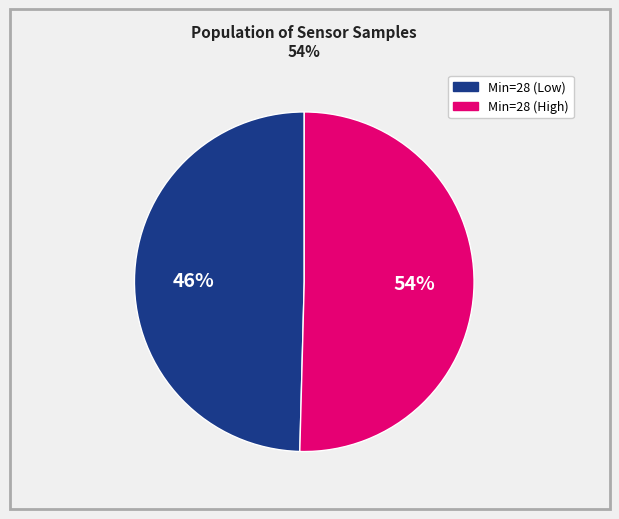

Does any single category account for the majority?

Yes